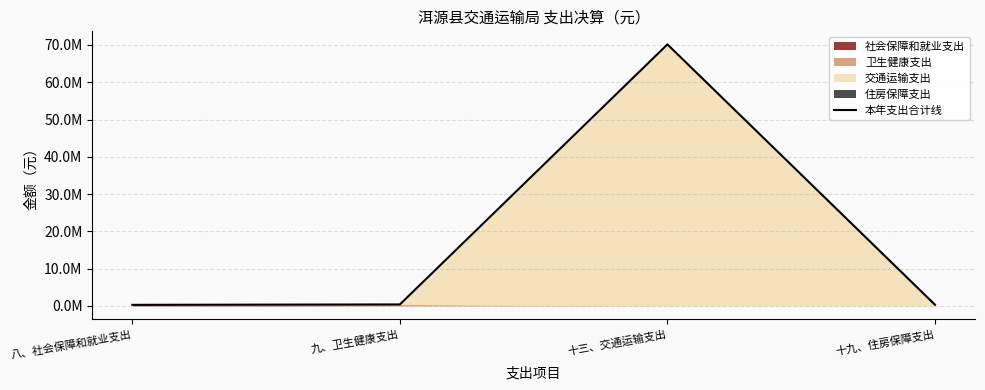

Rank the categories by value from lowest to highest.

八、社会保障和就业支出, 十九、住房保障支出, 九、卫生健康支出, 十三、交通运输支出